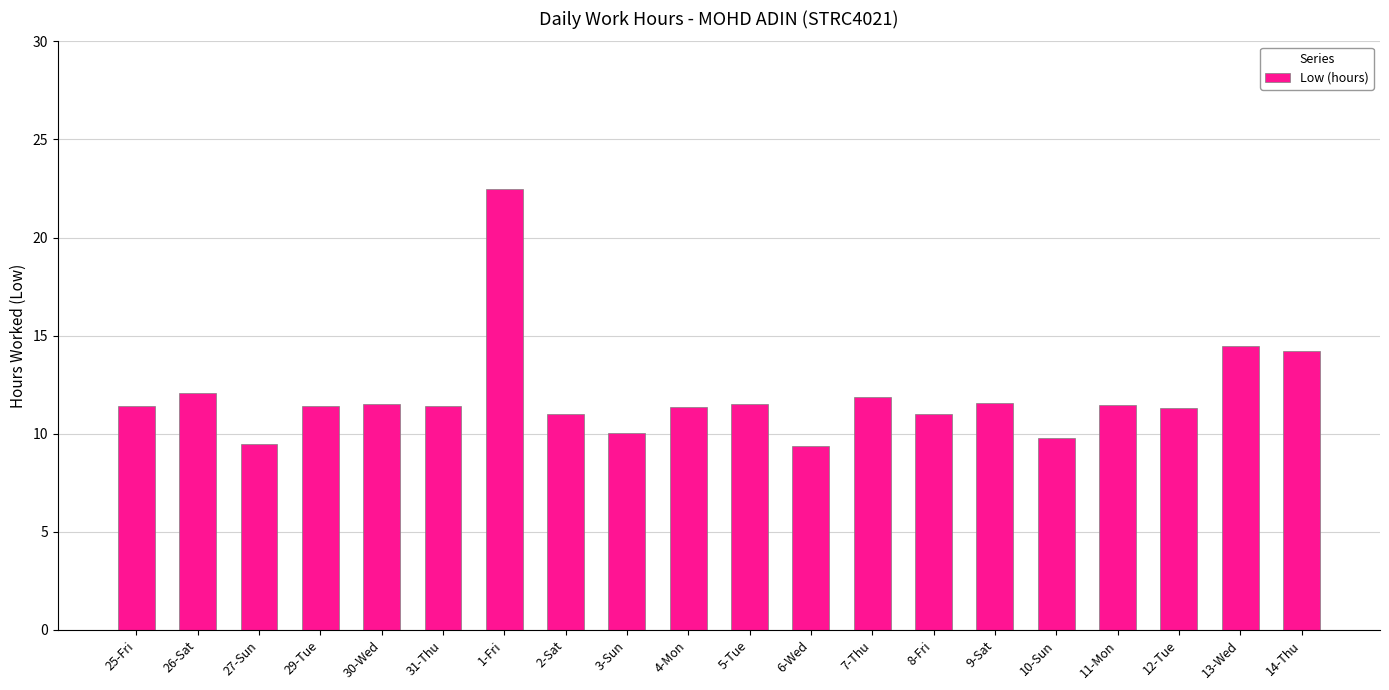

What is the sum of all values?

238.8